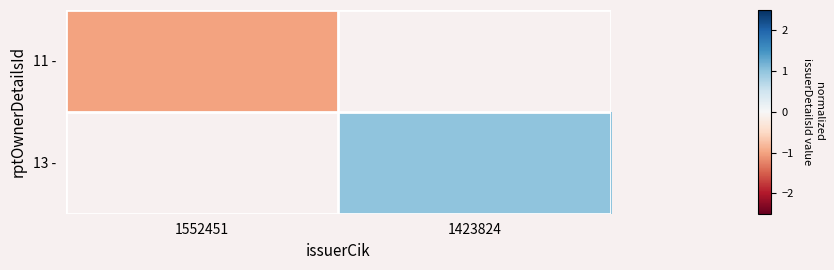

How many series are shown in this chart?

2